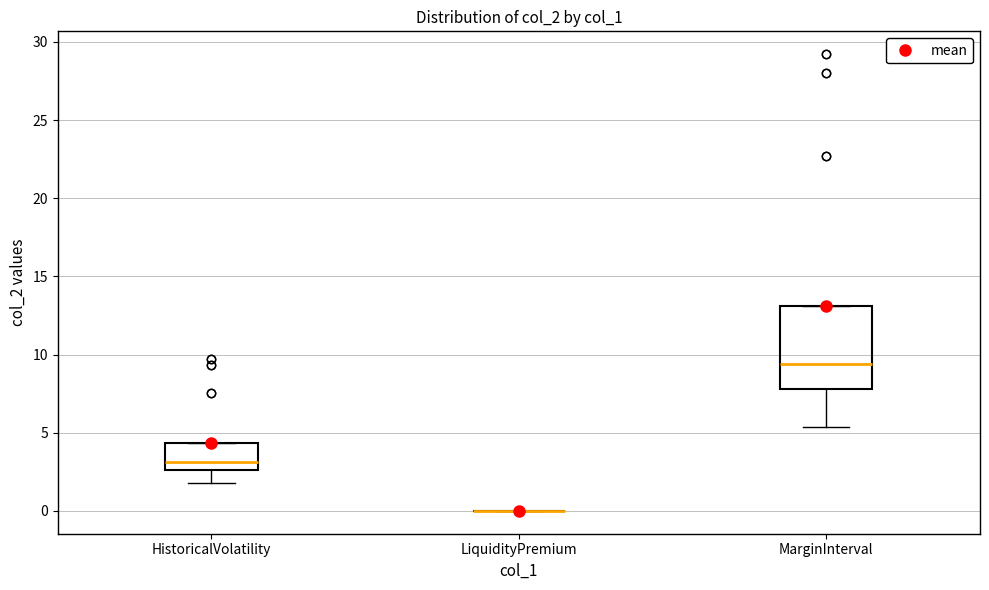

Which box is the tallest, from its lower edge to its upper edge?

MarginInterval